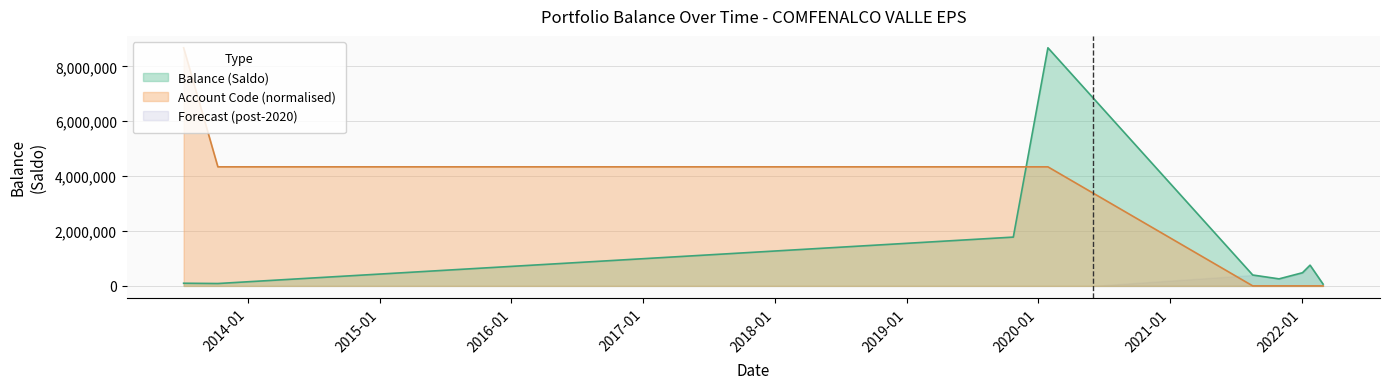

Reading left to right, list all the values displayed in this chart.

Balance (Saldo): 2013-07-06=96830	2013-10-09=86900	2019-10-24=1777950	2020-01-28=8675500	2021-08-18=396794	2021-10-30=256298	2022-01-03=479831	2022-01-24=755565	2022-03-01=66300
Account Code (Cuenta): 2013-07-06=8675500	2013-10-09=4337750	2019-10-24=4337750	2020-01-28=4337750	2021-08-18=0	2021-10-30=0	2022-01-03=0	2022-01-24=0	2022-03-01=0